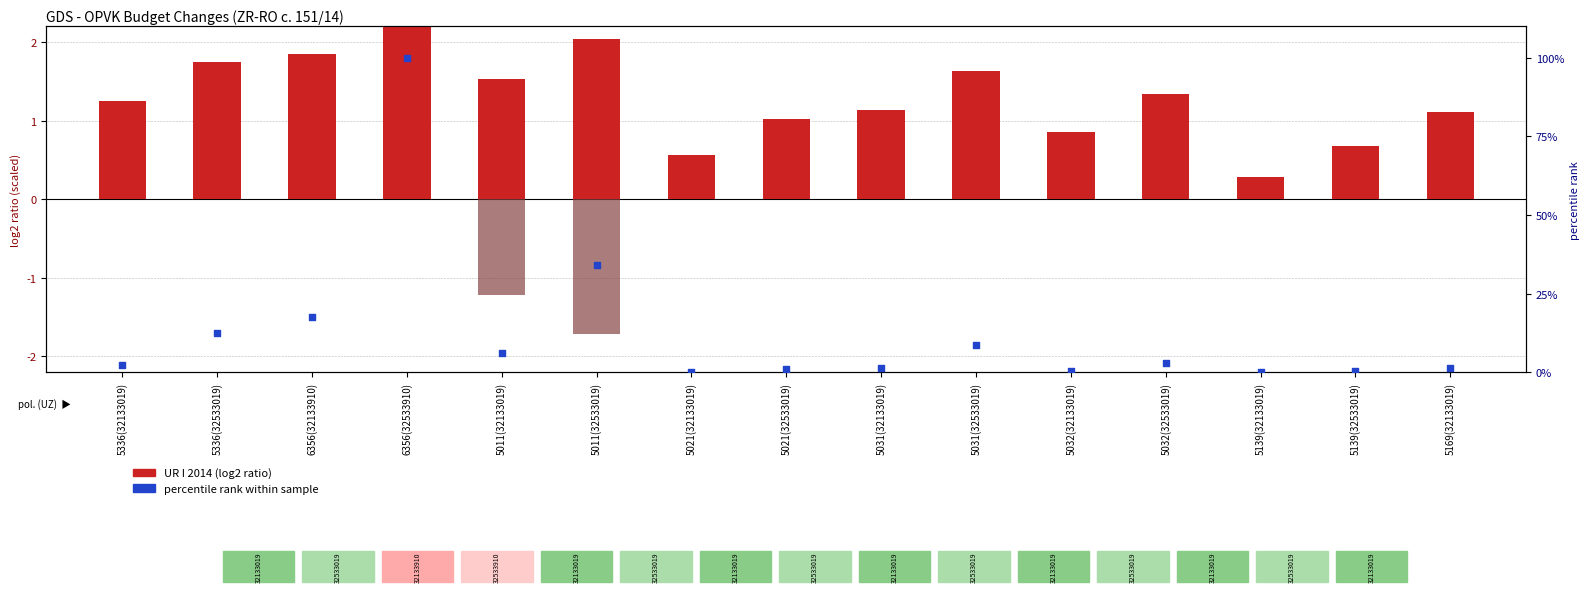

What is the total value across all series at 5031(32133019)?

2.6